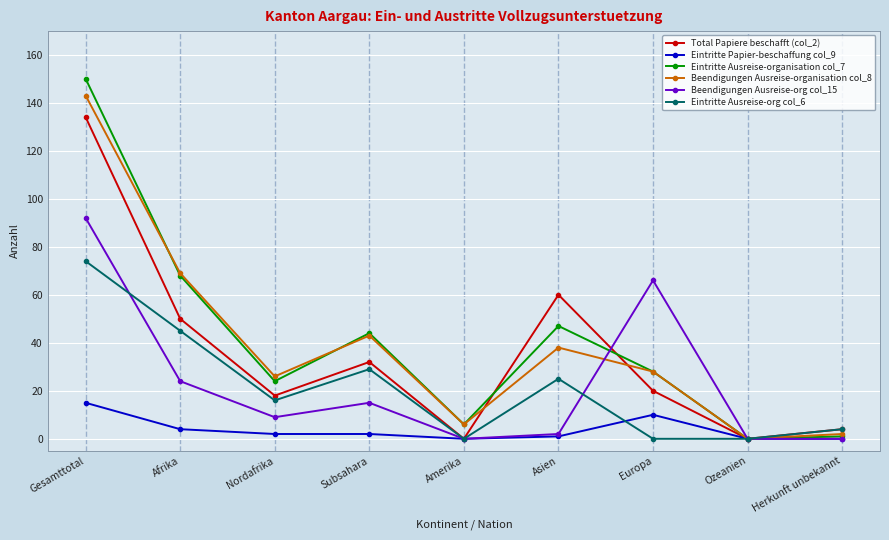

Which series changed the most between Europa and Herkunft unbekannt?

Beendigungen Ausreise-org col_15